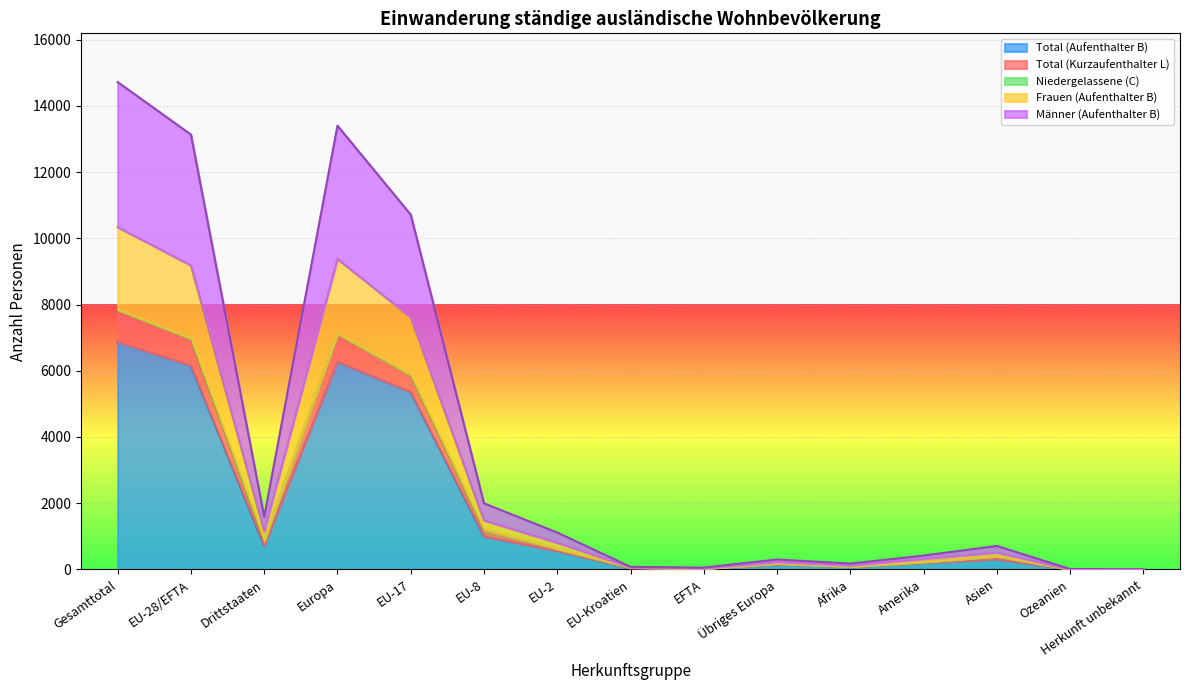

What is the average value of the Total (Aufenthalter B) series?

1849